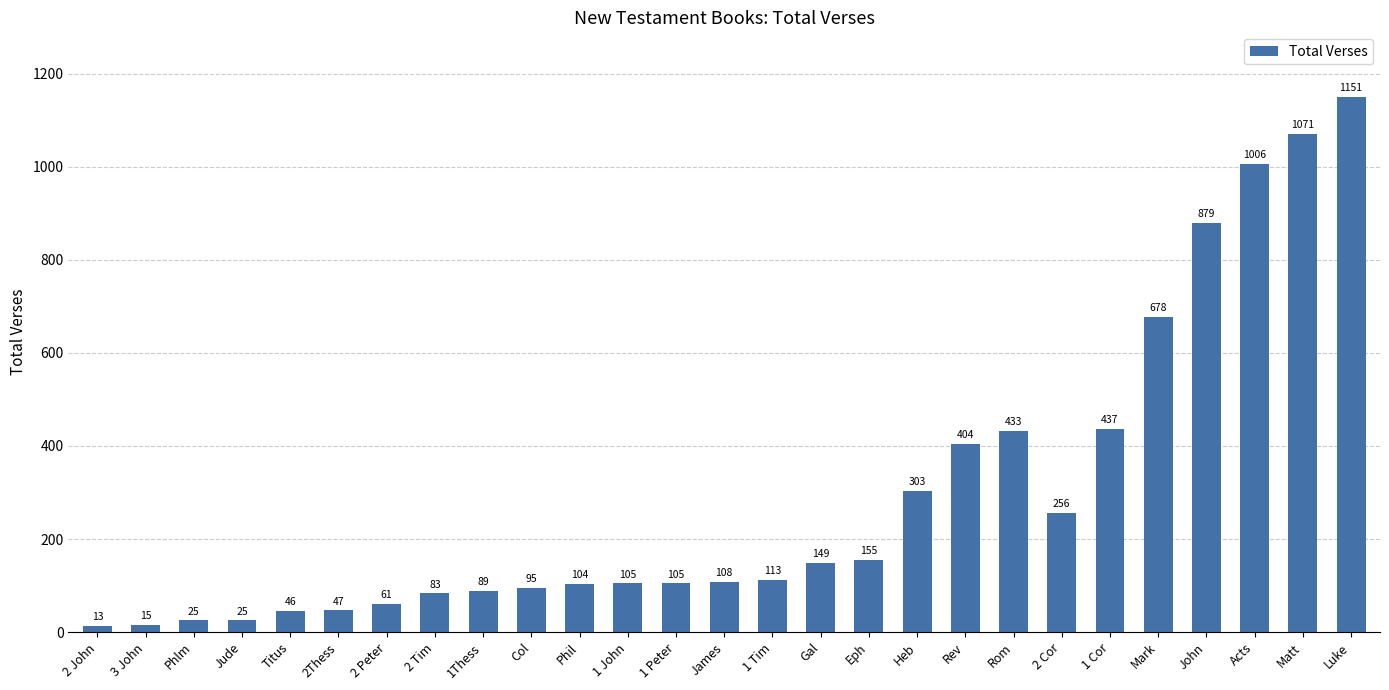

What is the approximate value at James, to the nearest 100?

100